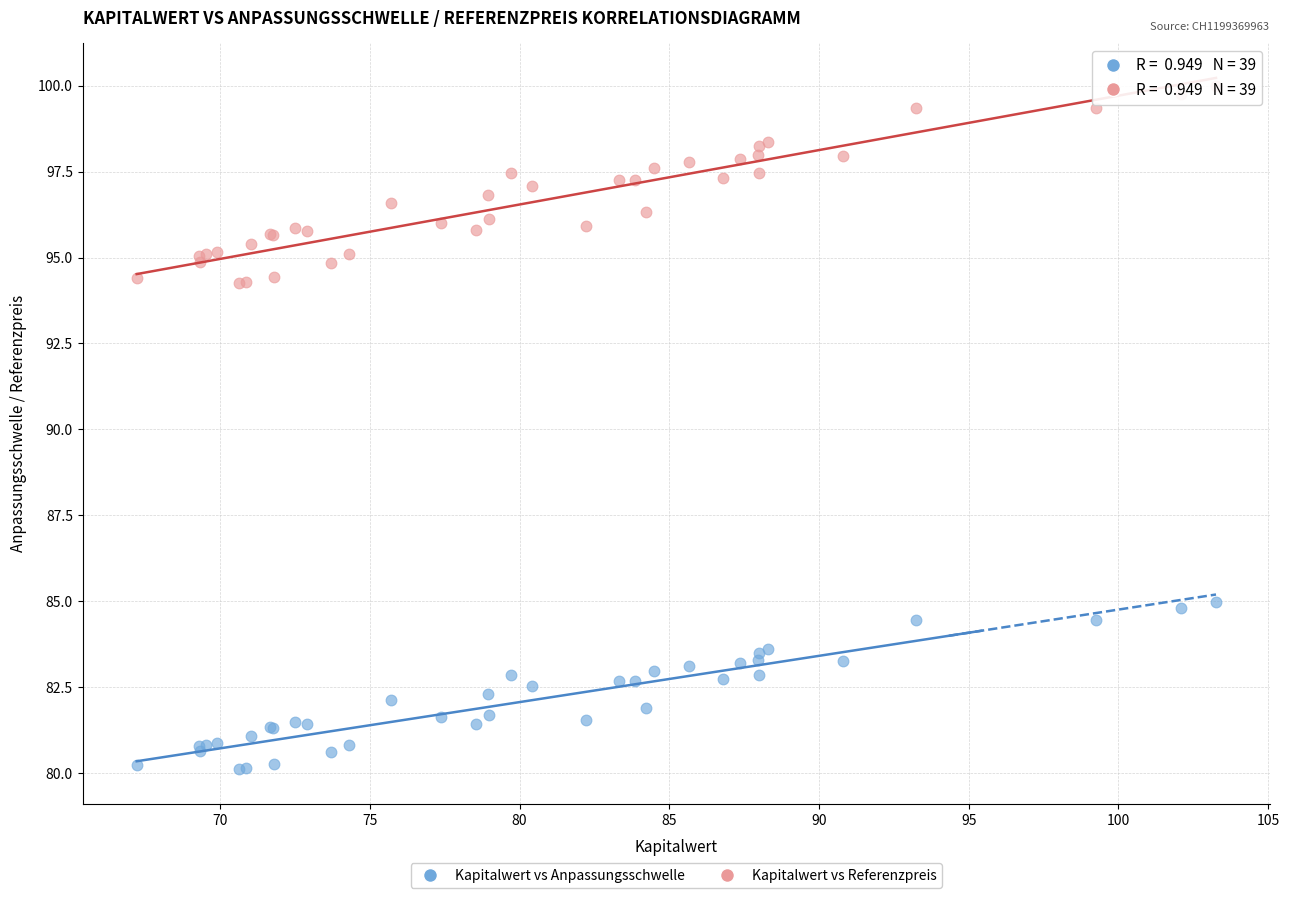

What are all the series names shown in the legend?

Kapitalwert vs Anpassungsschwelle, Kapitalwert vs Referenzpreis